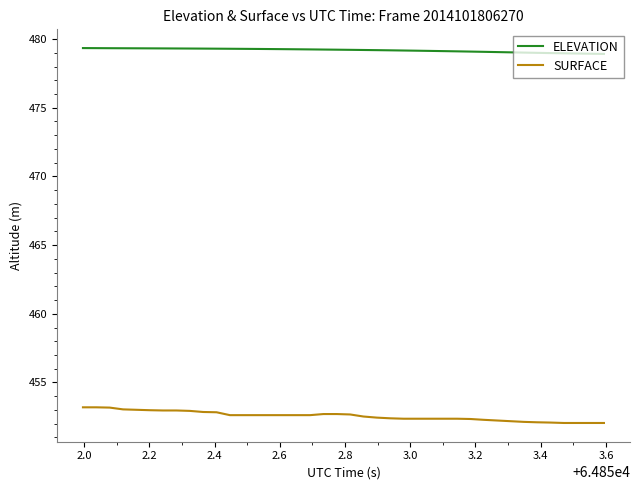

Rank the series by their maximum value, from lowest to highest.

SURFACE, ELEVATION